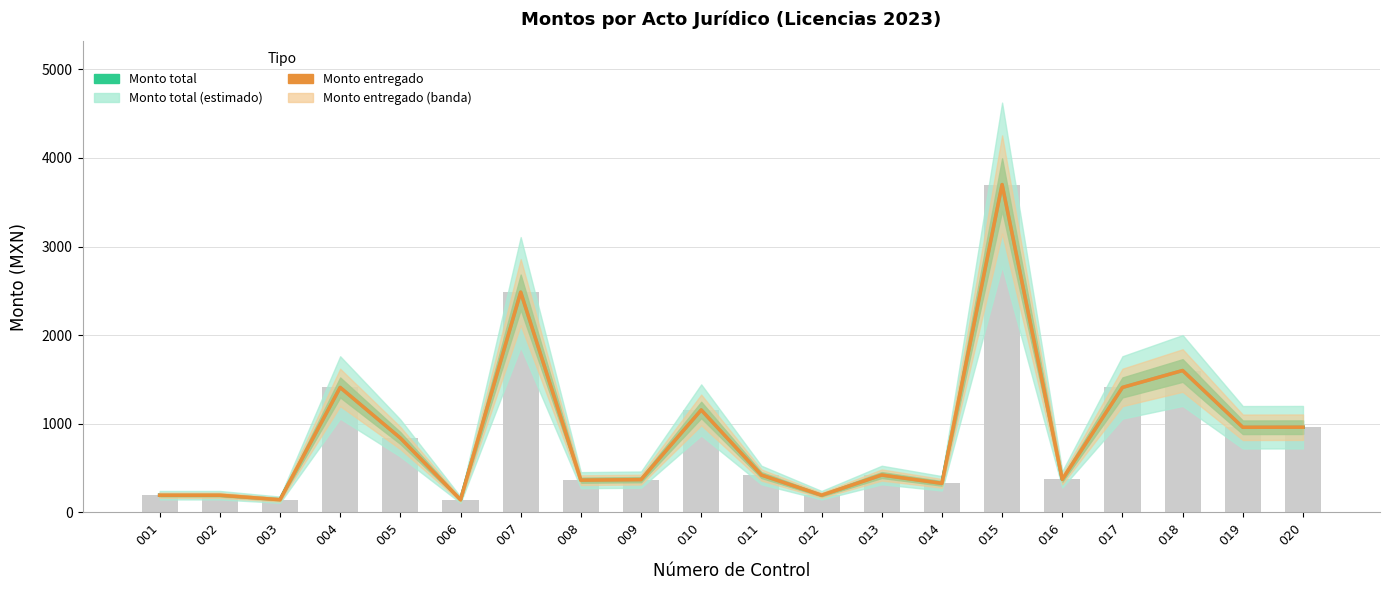

What is the total value across all series at 010?

2310.0